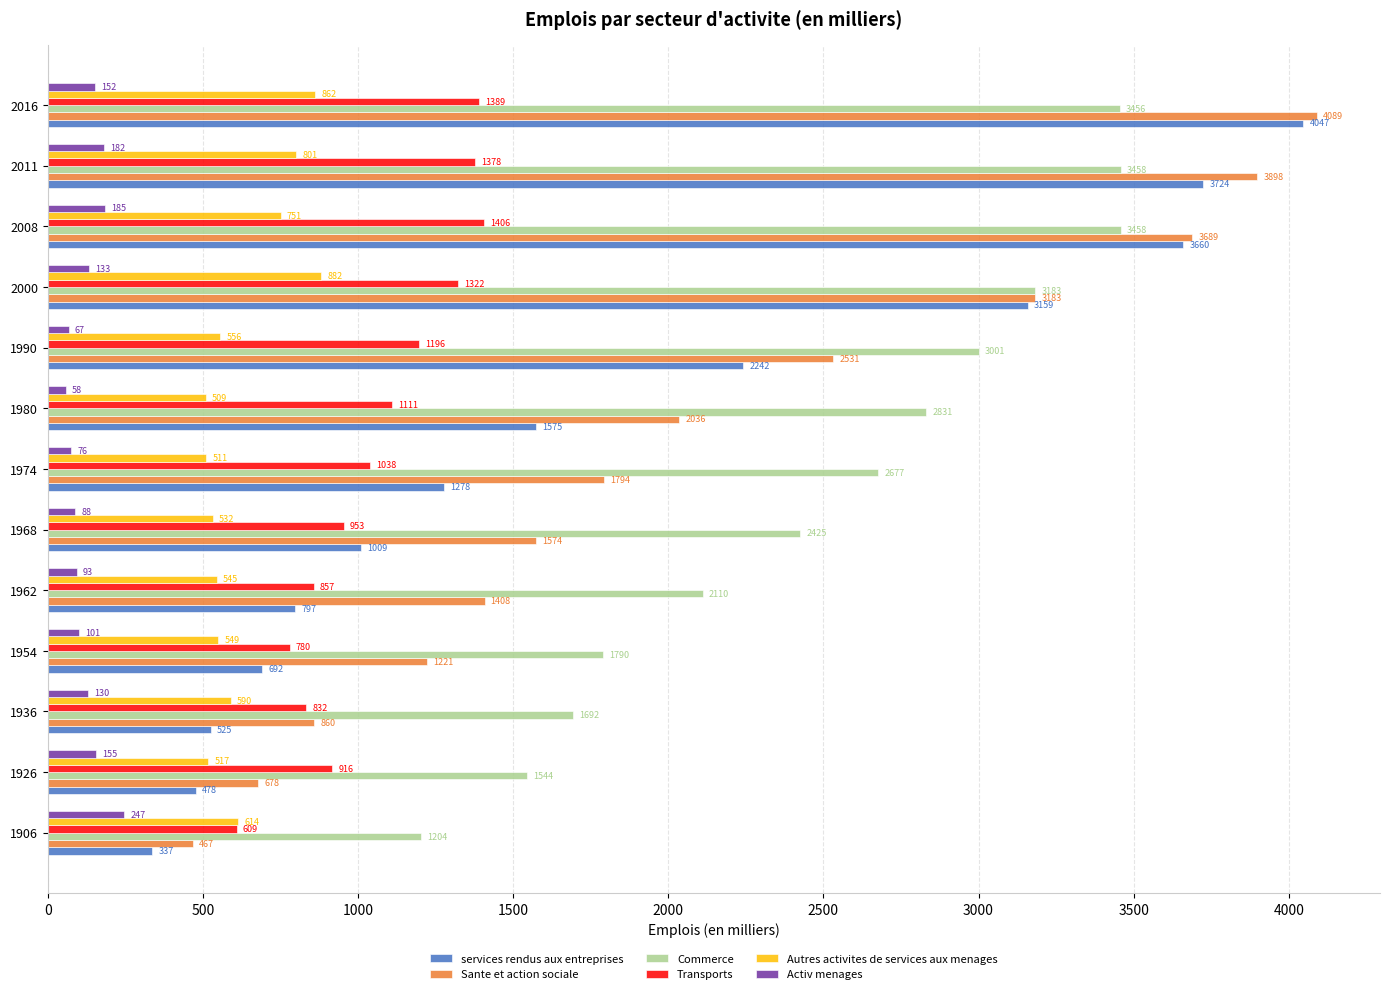

How many values in the Activ menages series exceed 130?

7